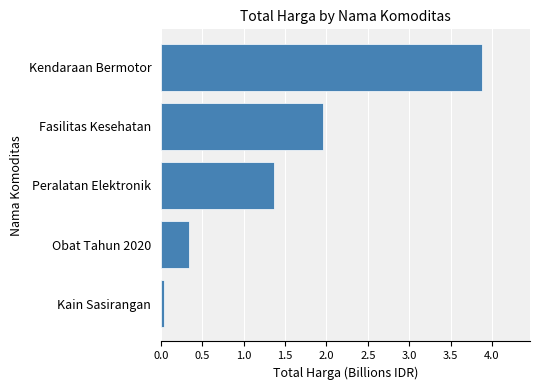

How many values exceed 1?

3